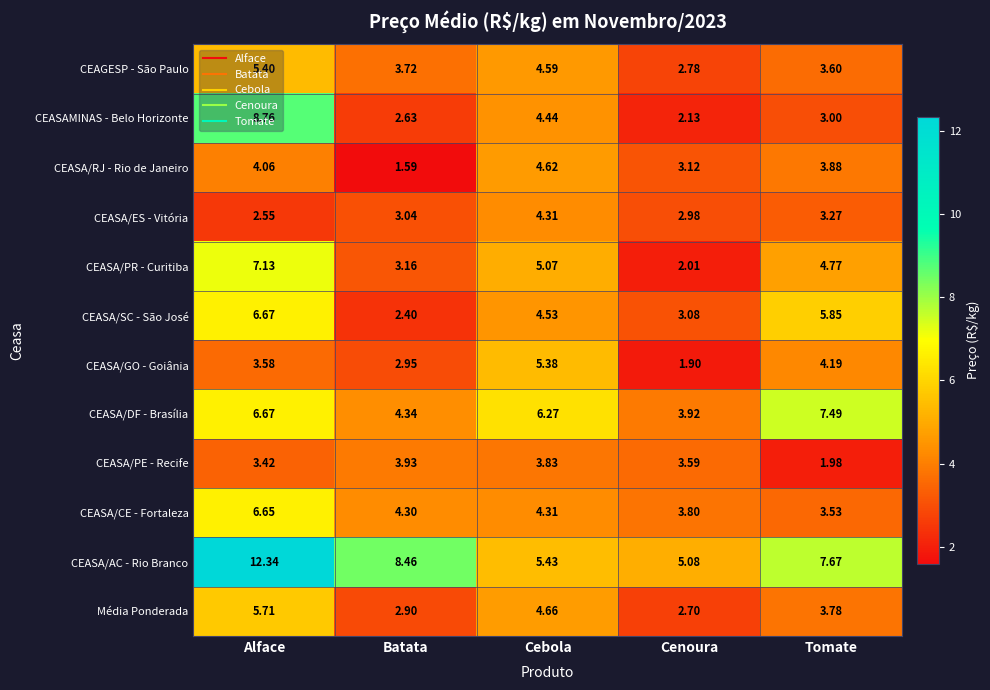

Which series has the largest total across all categories?

CEASA/AC - Rio Branco